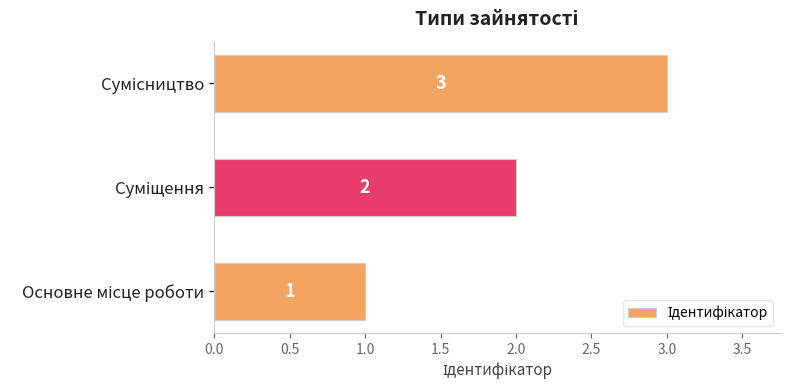

Count the values in the range 1 to 3.

3